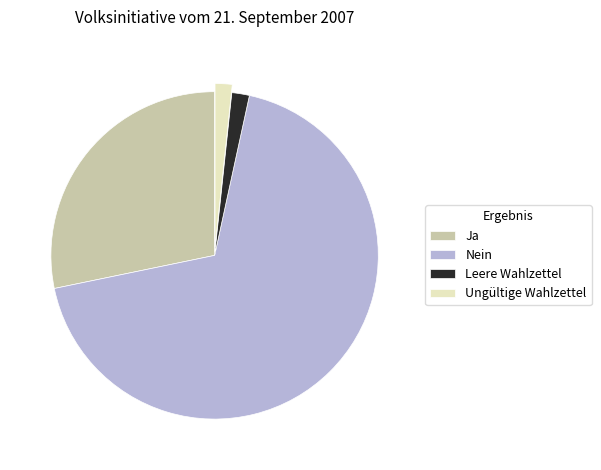

Is the sum of Ja and Nein greater than half?

Yes